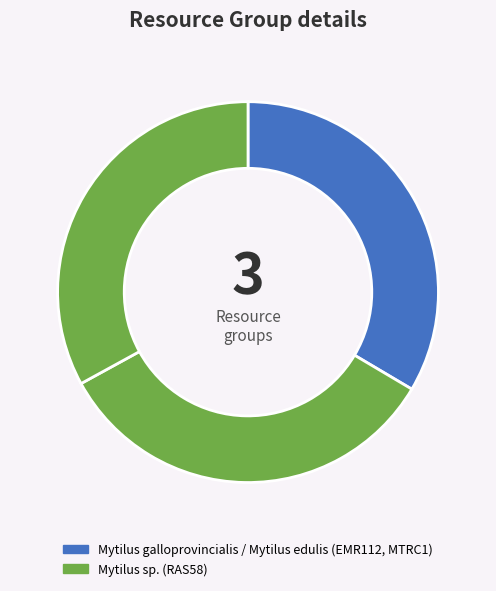

How many slices are in this pie chart?

3